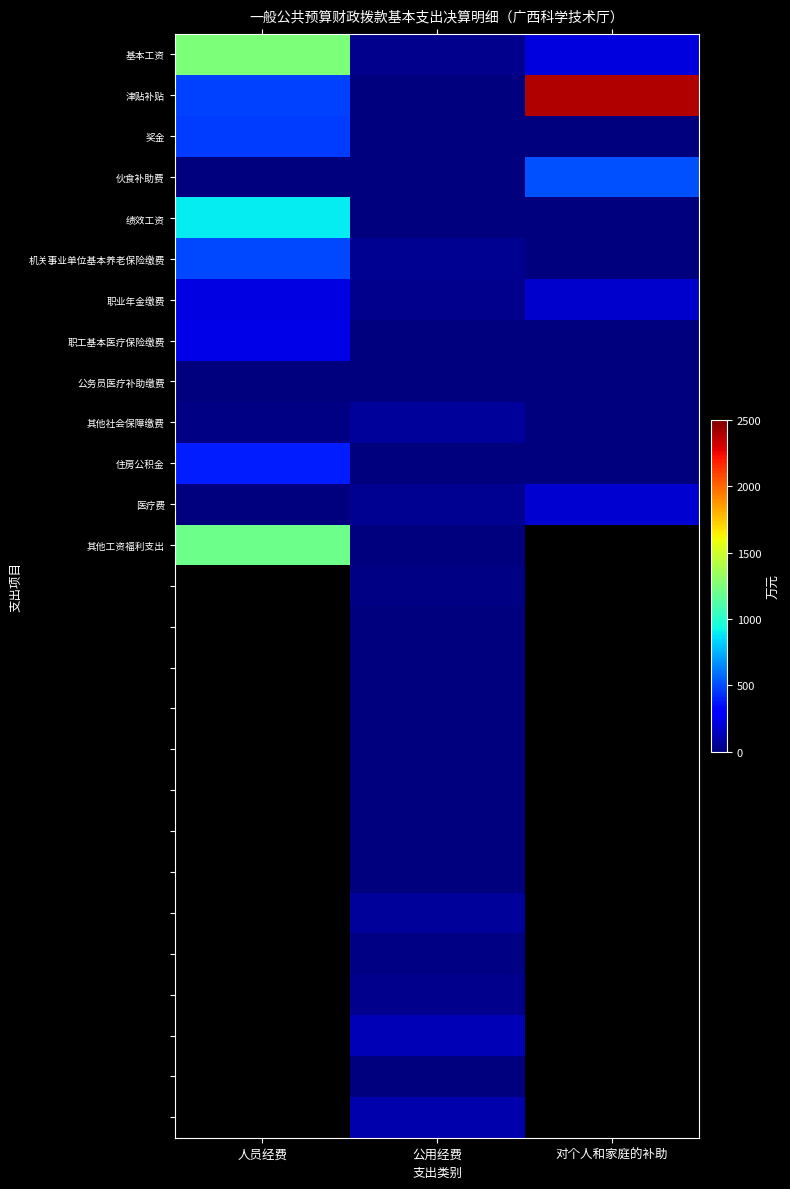

Count the number of categories in the chart.

3